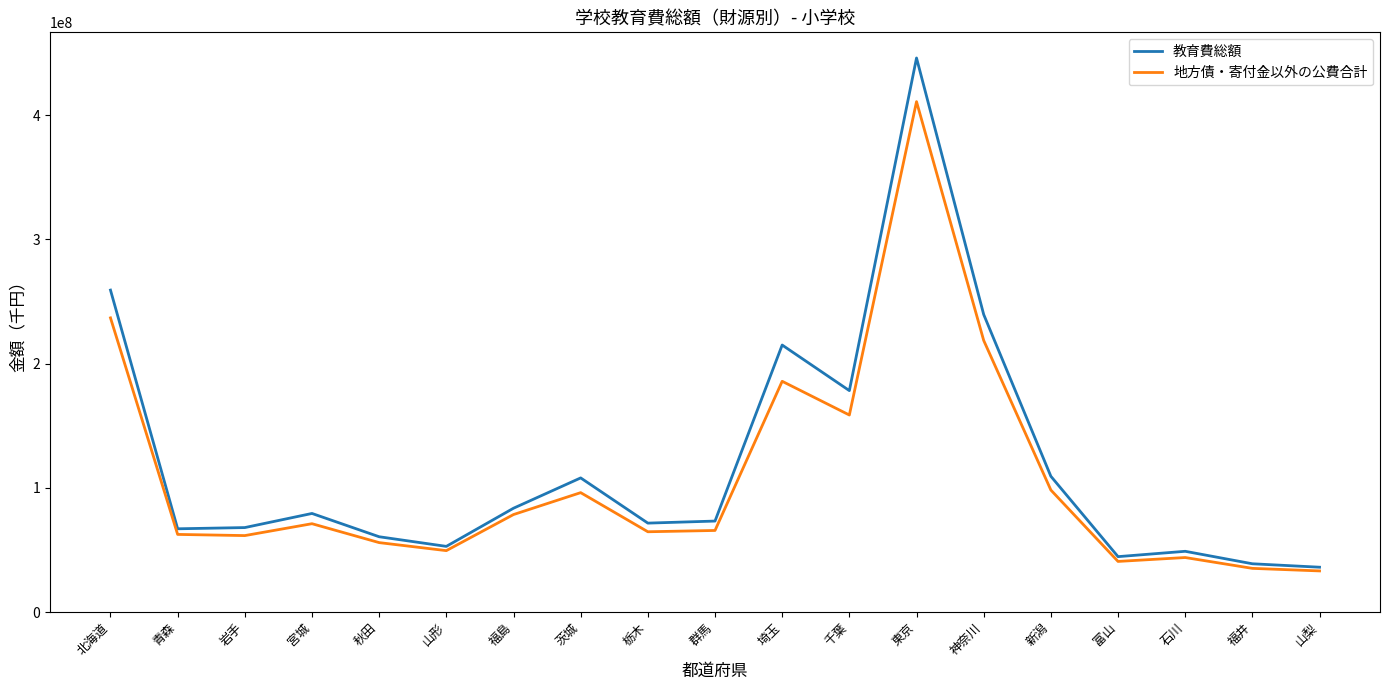

Which series changed the most between 秋田 and 神奈川?

教育費総額